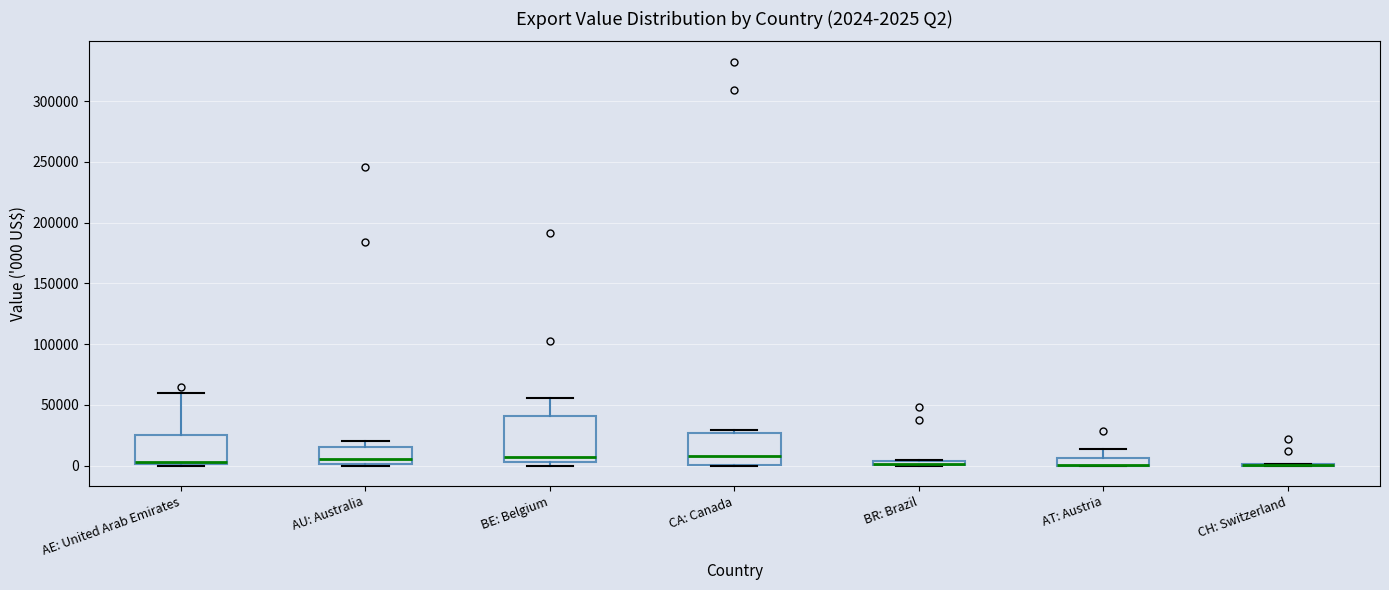

Which box is the tallest, from its lower edge to its upper edge?

BE: Belgium